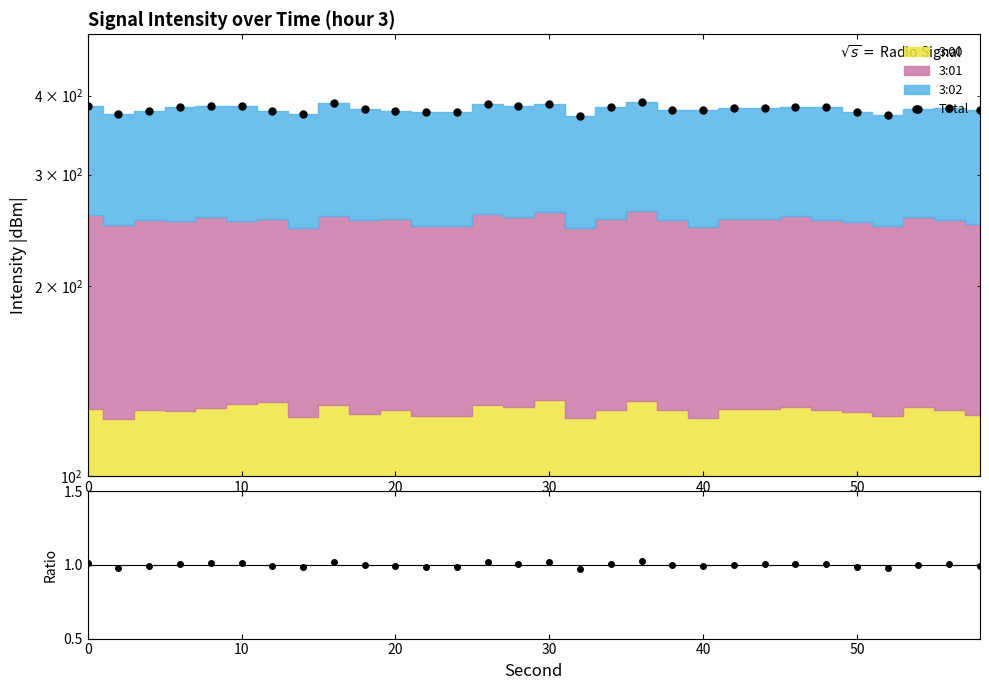

What is the value of the Ratio point at the 25th from the left?

1.0